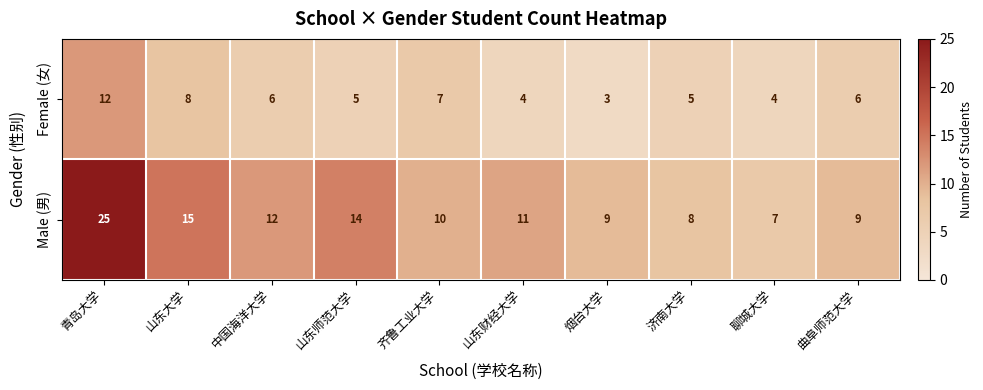

Which series has the widest spread of values?

Male (男)